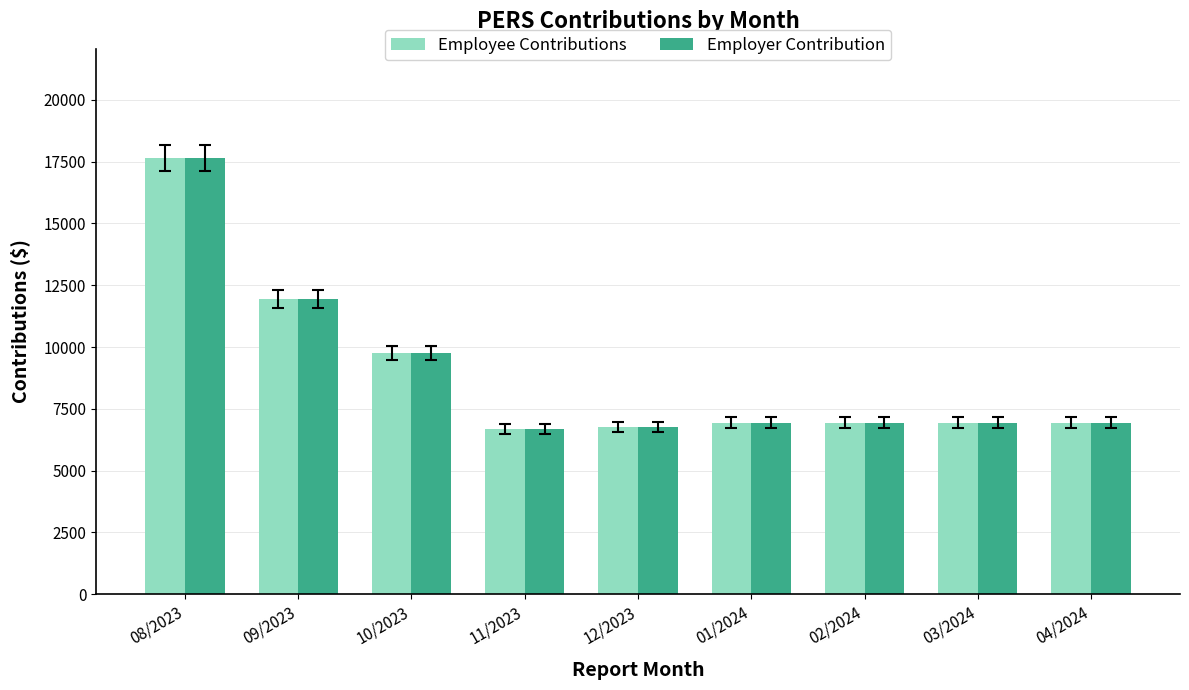

At how many categories does at least one series exceed 13352?

1